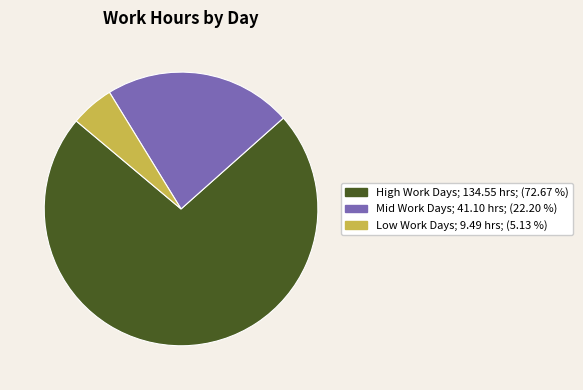

Is there a majority slice in this chart?

Yes